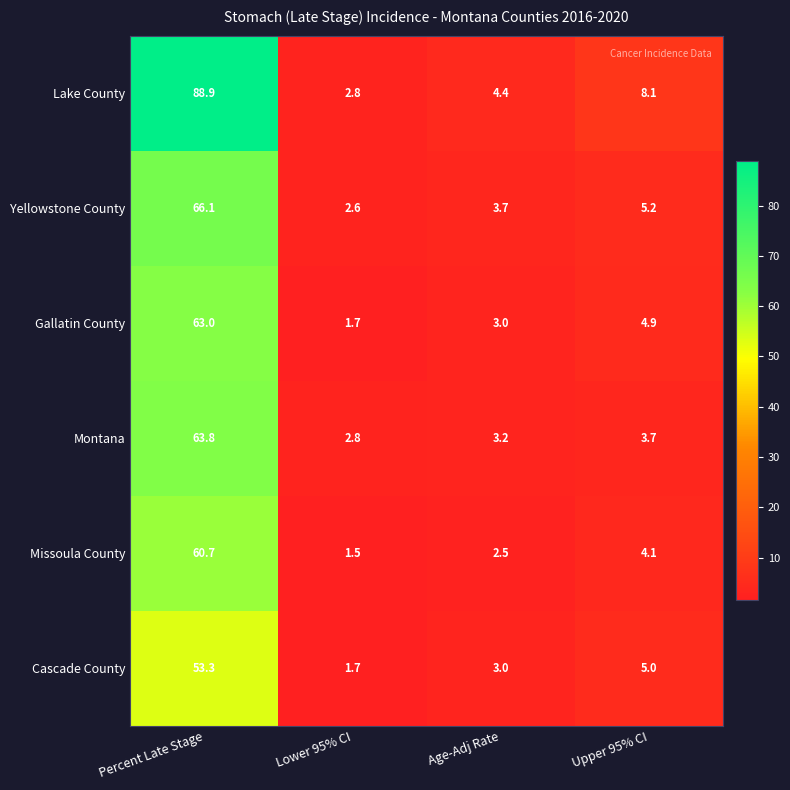

Which series has the widest spread of values?

Lake County